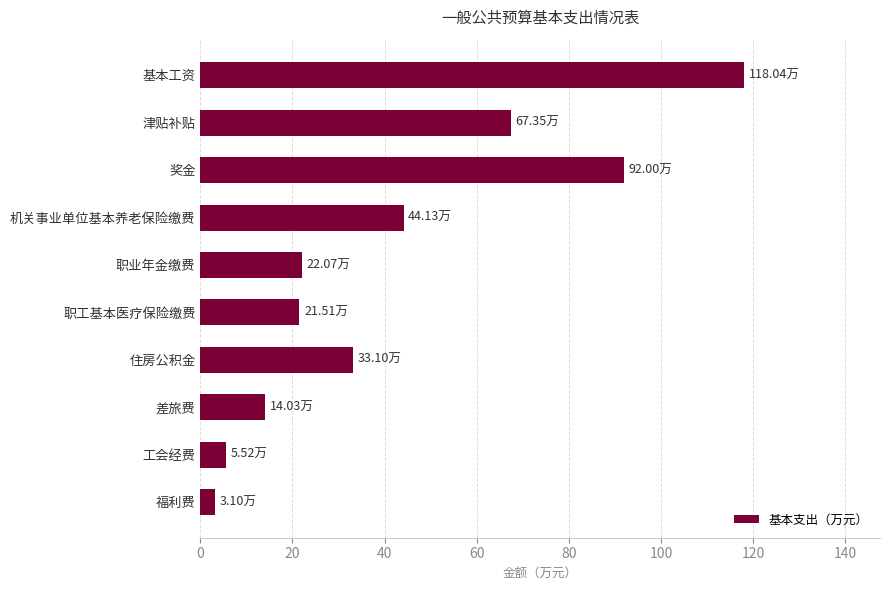

Between 职业年金缴费 and 住房公积金, which is larger?

住房公积金